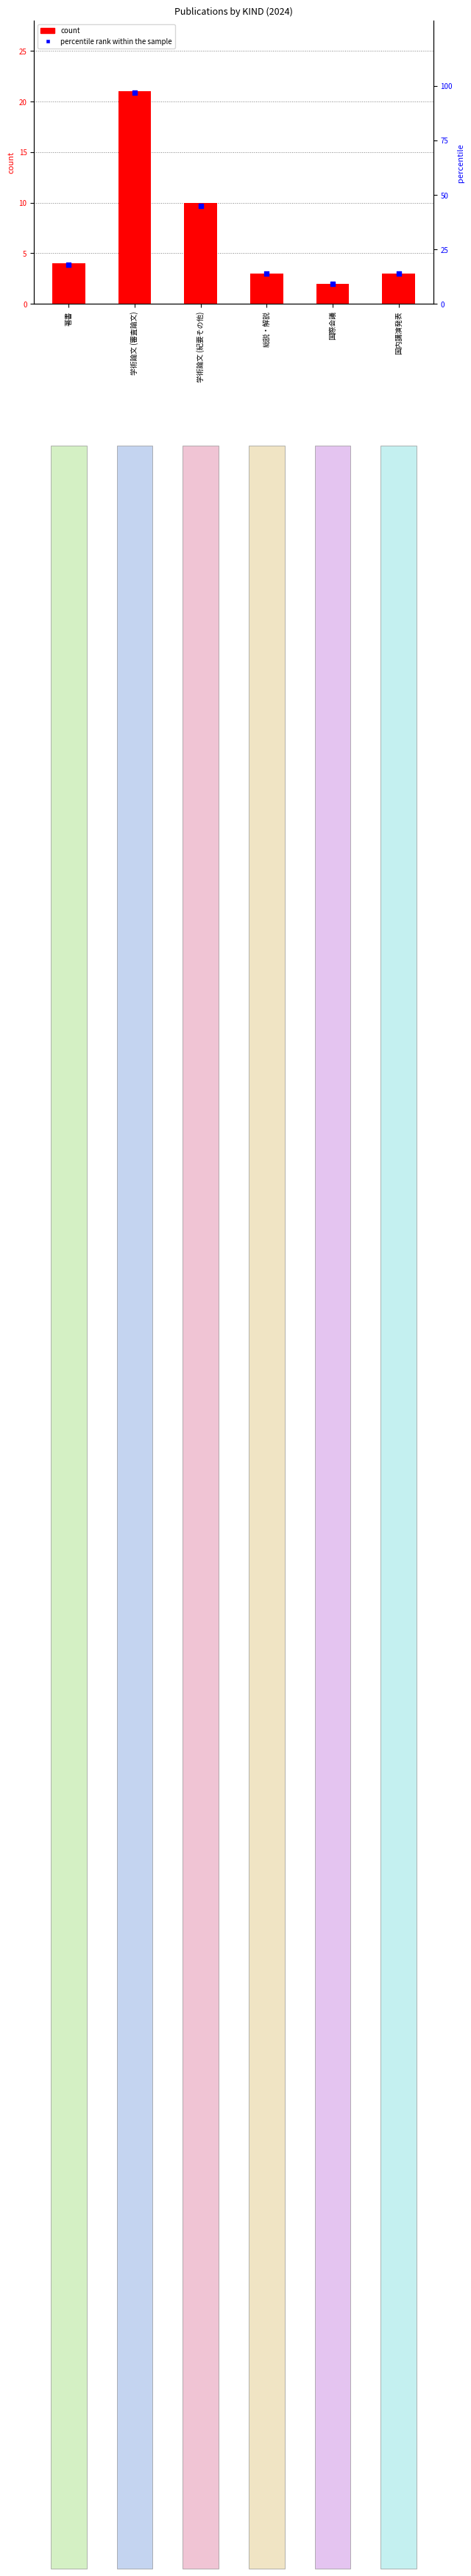

At how many categories does at least one series exceed 6?

6